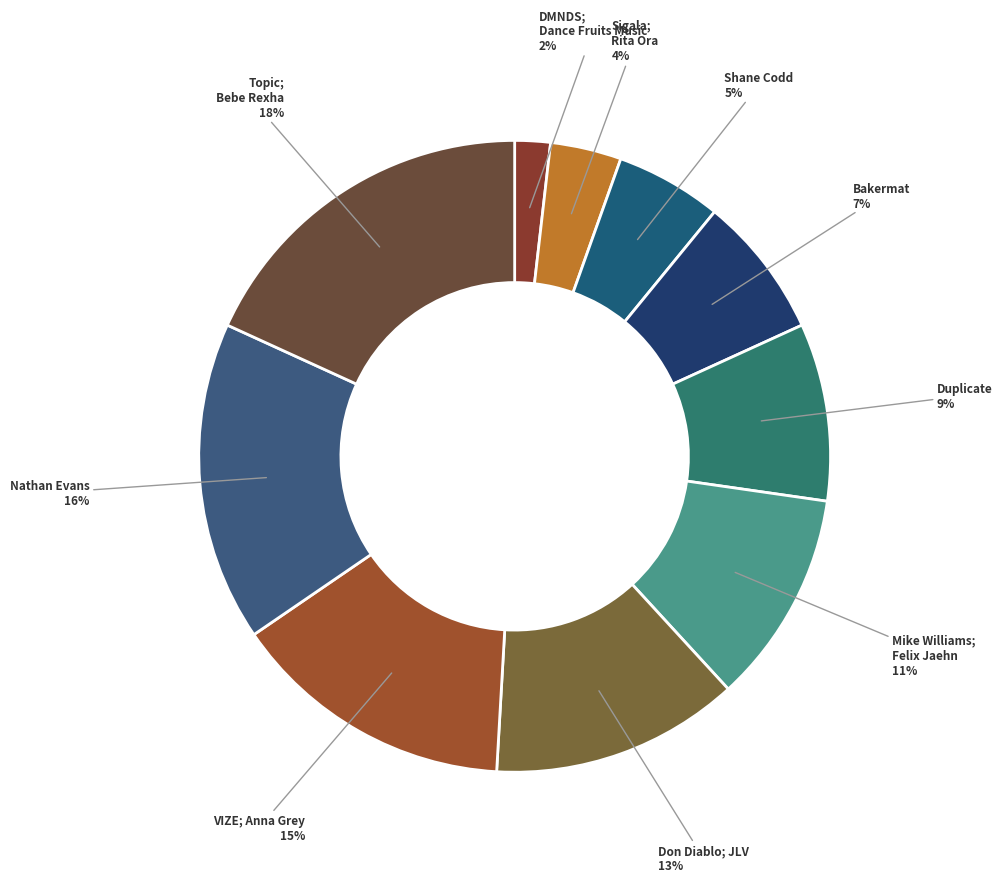

To the nearest percent, what is the average slice percentage?

10%